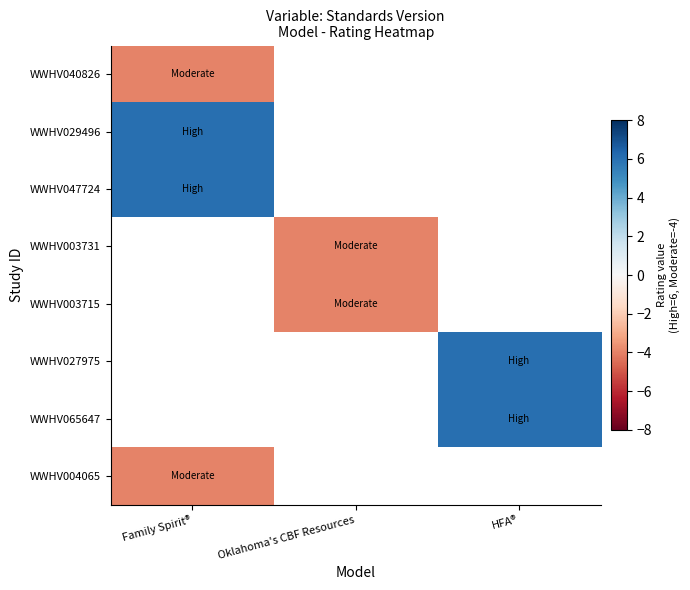

Is the value of WWHV047724 at Oklahoma's CBF Resources greater than the value of WWHV003731 at HFA®?

No